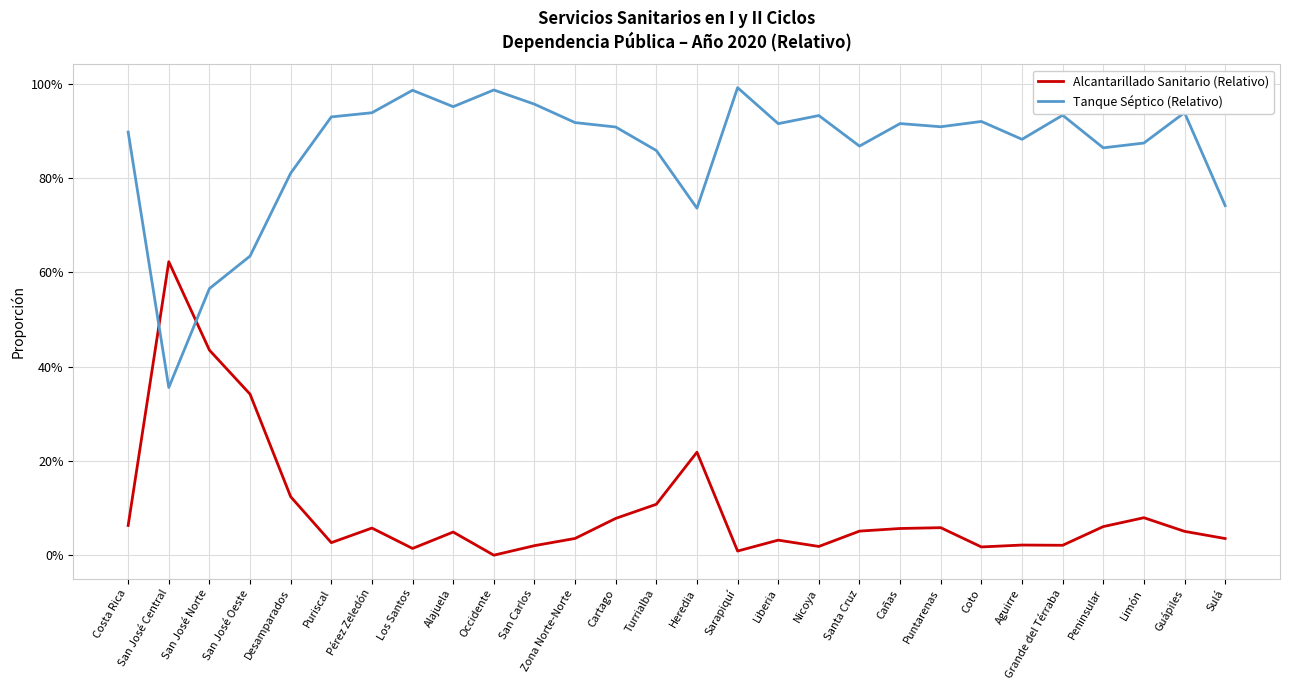

What are all the series names shown in the legend?

Alcantarillado Sanitario (Relativo), Tanque Séptico (Relativo)